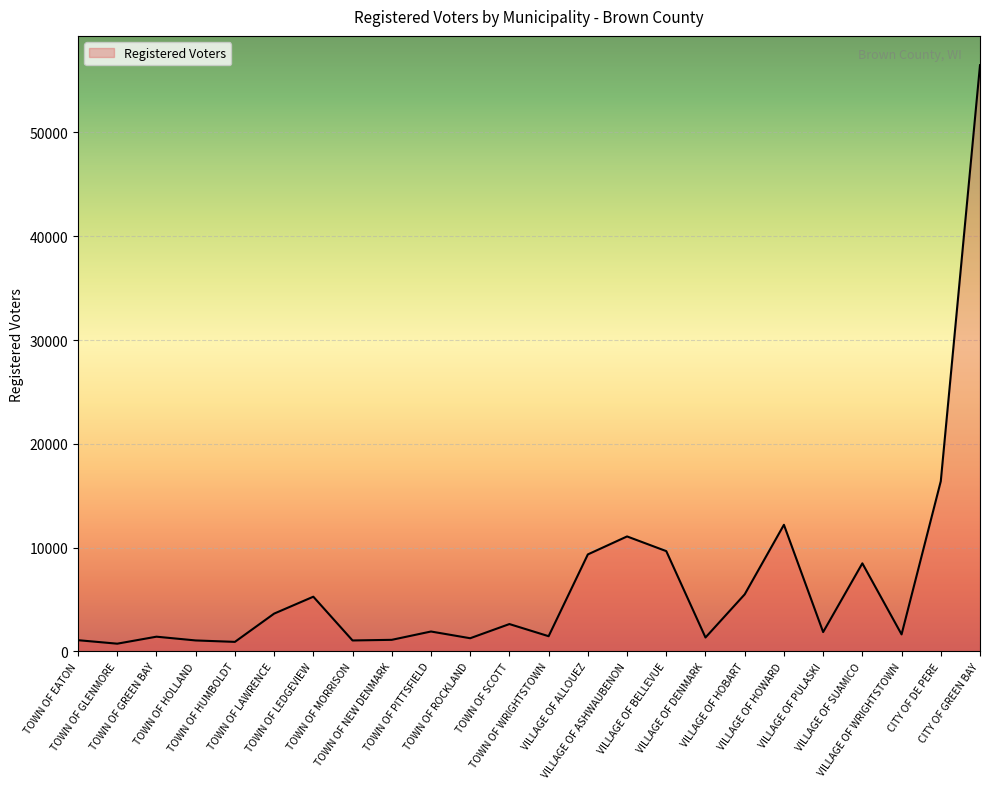

What position from the right is TOWN OF WRIGHTSTOWN?

12